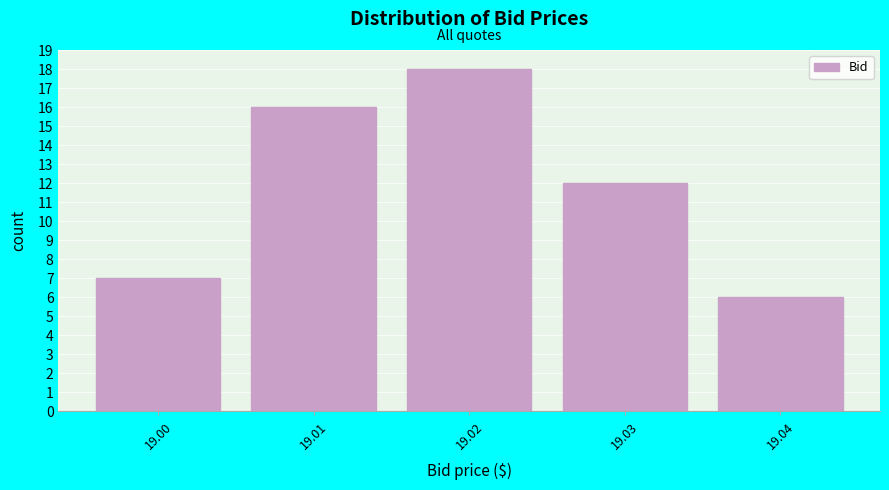

Reading left to right, extract all data points from this chart.

19.00=7	19.01=16	19.02=18	19.03=12	19.04=6